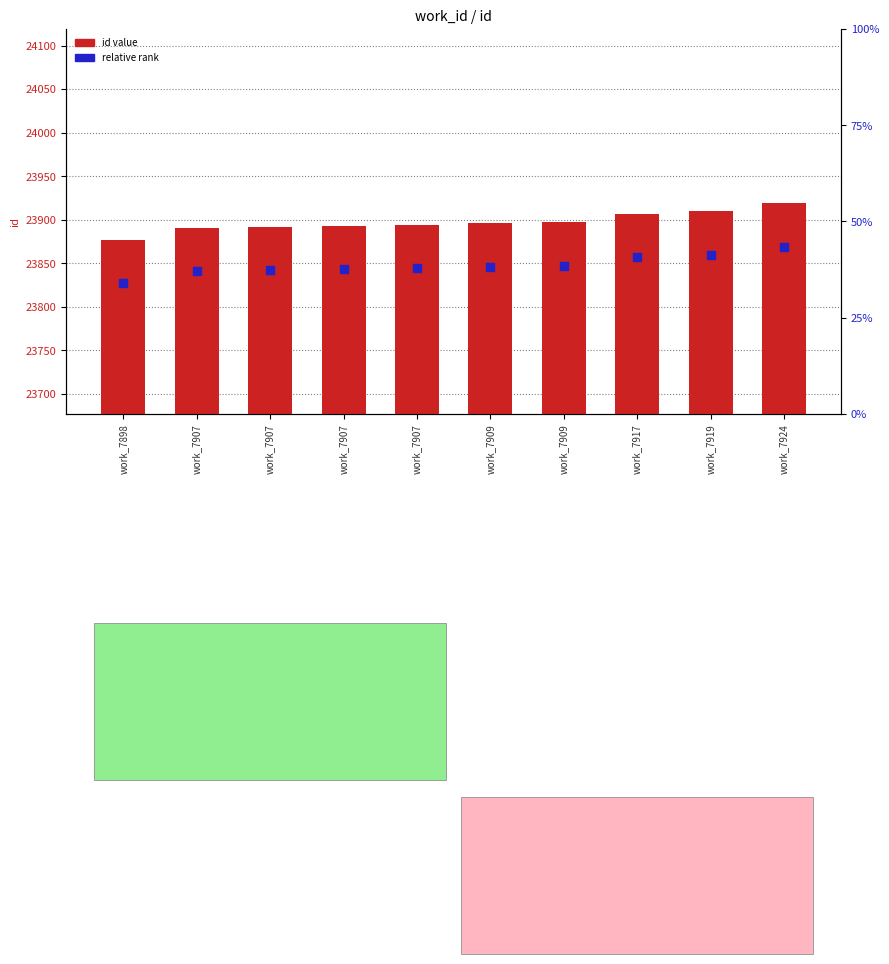

Which series has the widest spread of Y values?

id value